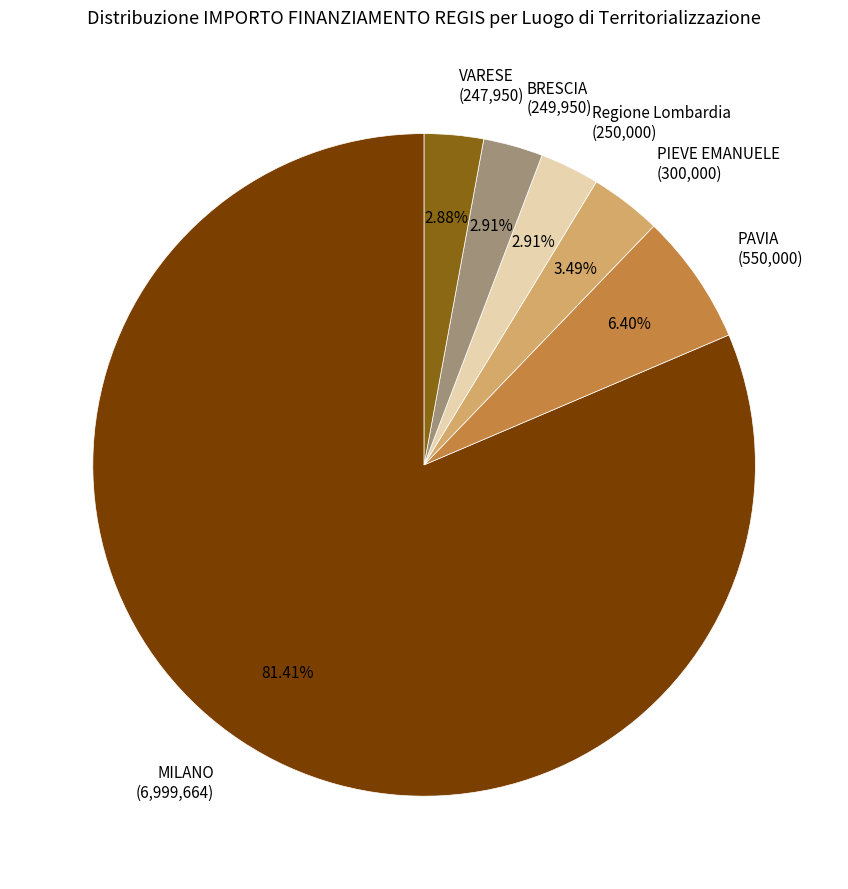

Is the sum of BRESCIA (249,950) and MILANO (6,999,664) greater than half?

Yes